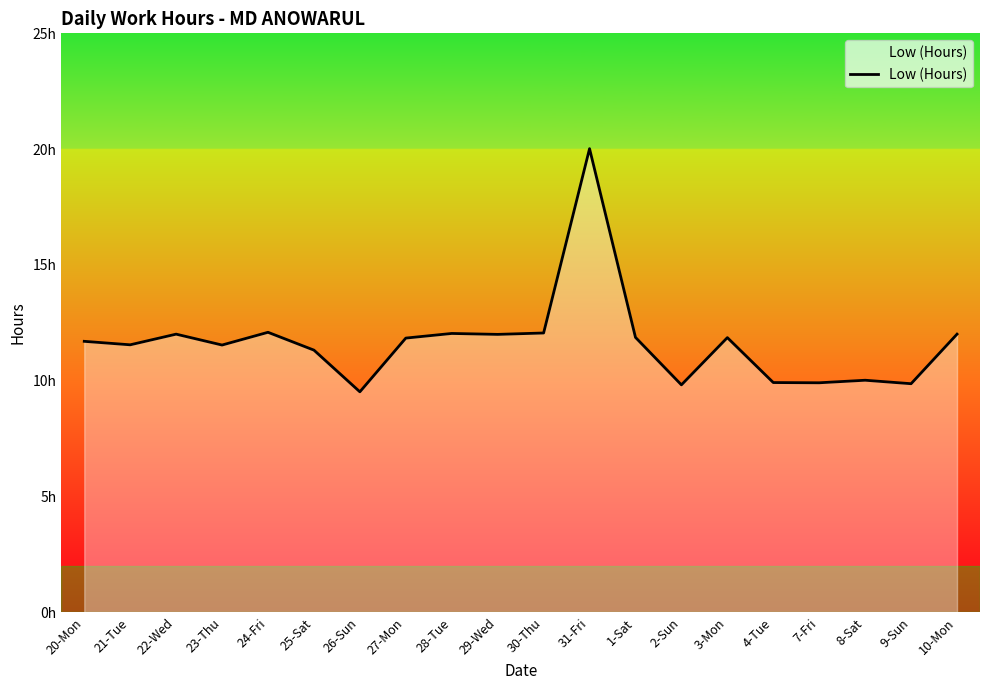

Does the chart display data point markers on the line(s)?

No